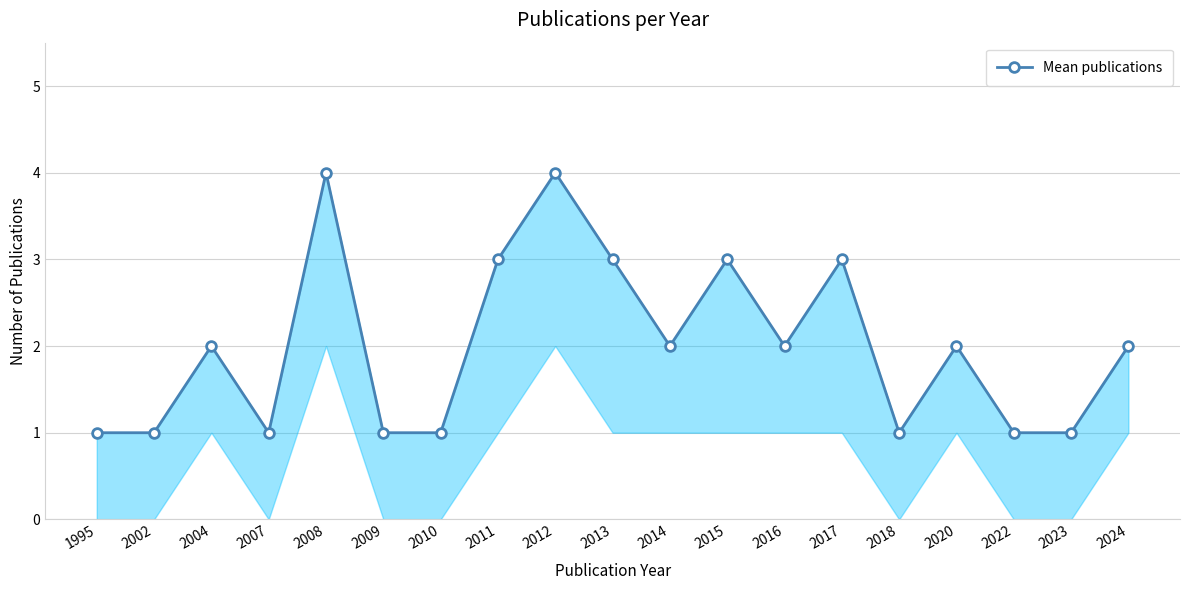

True or false: the data has more than 2 interior local peaks.

True